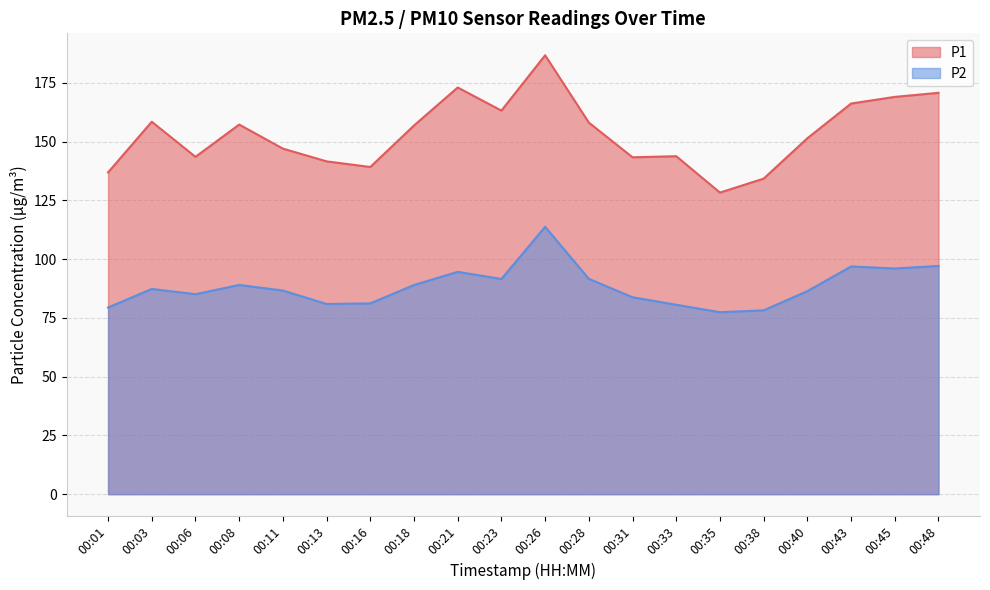

Where does the P1 series first go above 156?

00:03